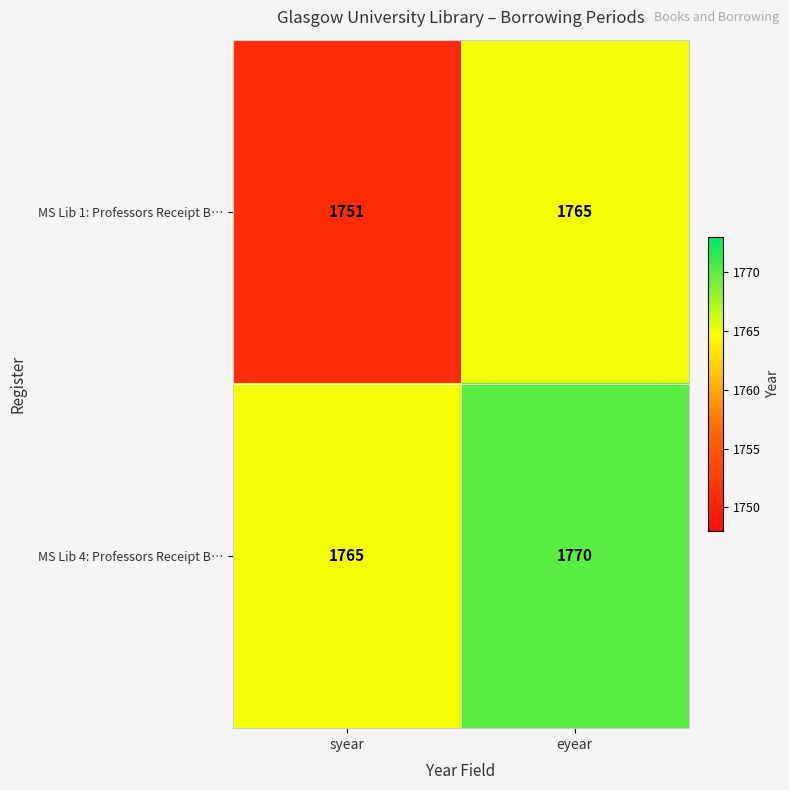

Between syear and eyear, which series saw the biggest shift?

MS Lib 1: Professors Receipt B…